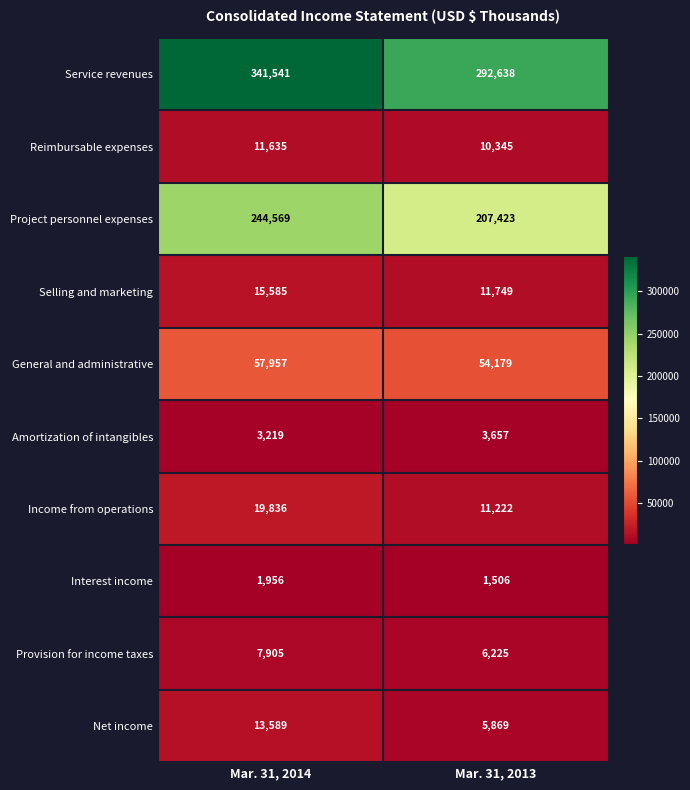

What is the sum of the Selling and marketing values at Mar. 31, 2014 and Mar. 31, 2013?

27334